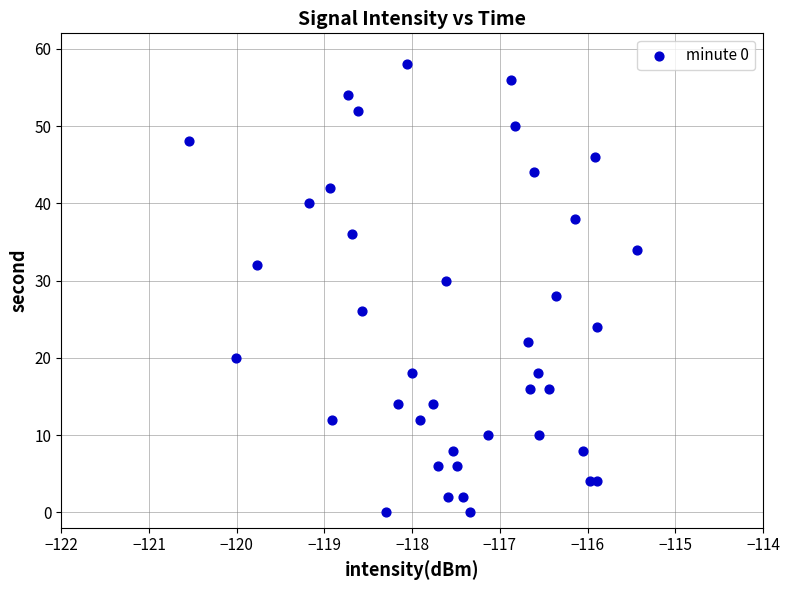

What is the range of Y values (max minus min)?

58